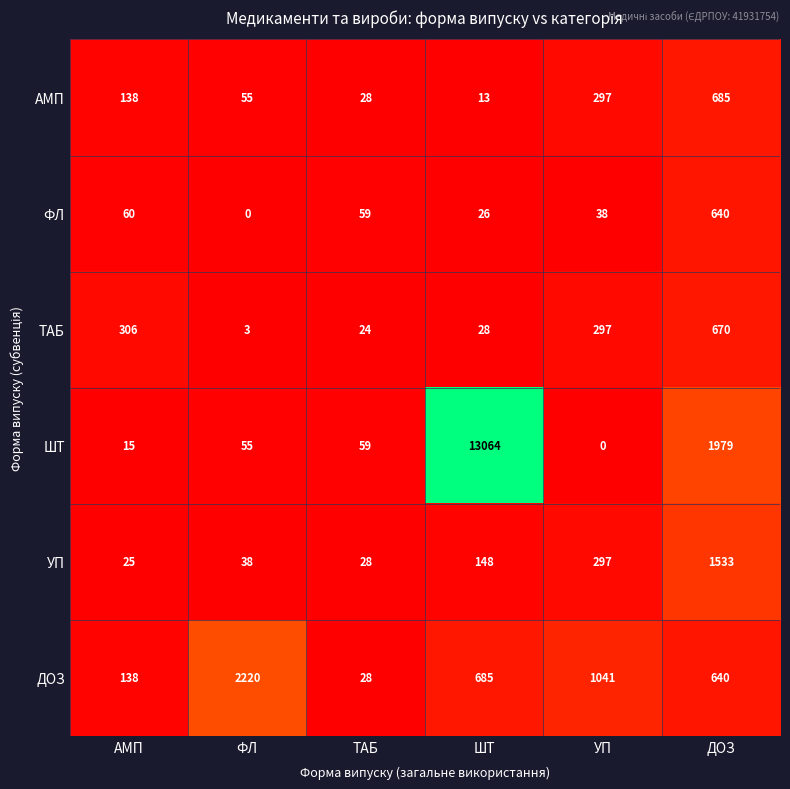

At which label is АМП closest to 349?

УП